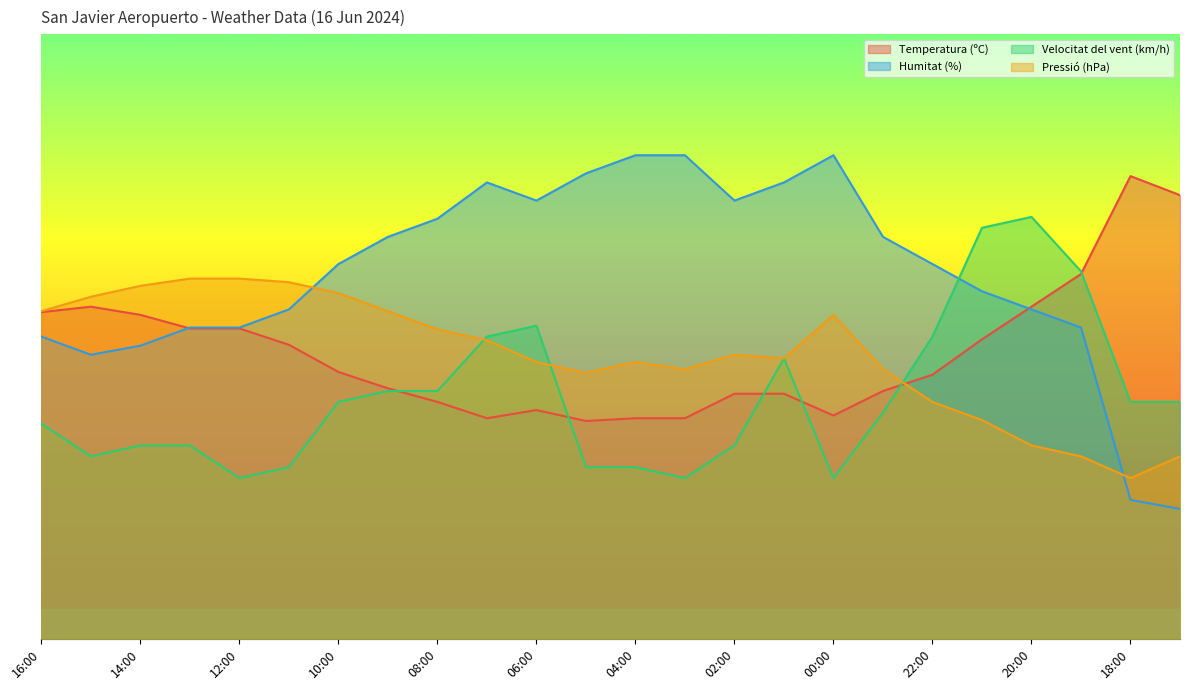

Does the chart have visible grid lines?

No